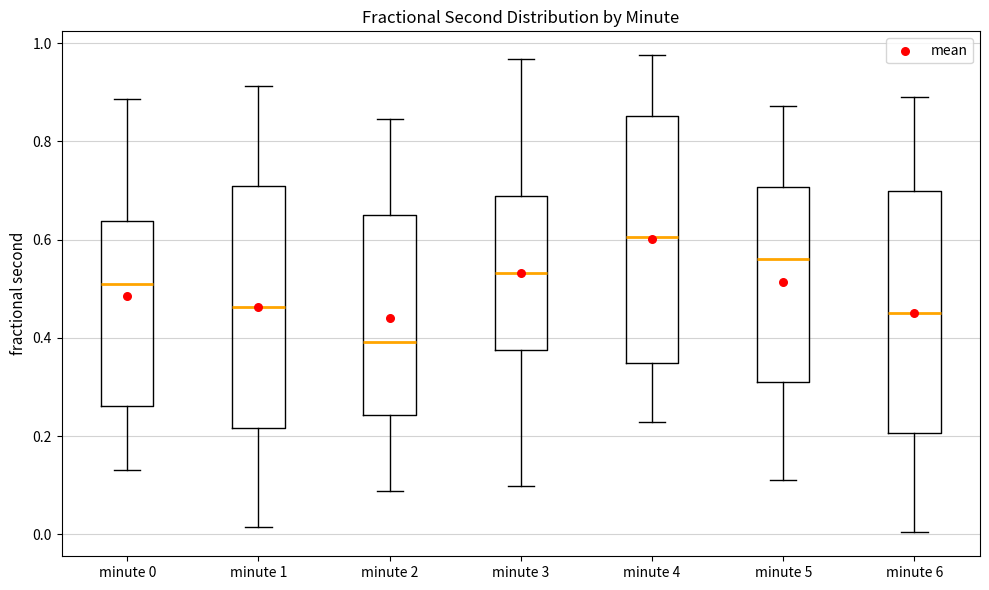

Reading left to right, read every box against the y-axis: the position of its median line, the range the box covers, and the ends of its whiskers. The values are not printed on the chart, so give them approximately, as read against the axis.

minute 0: median 0.52, box 0.26 to 0.64, whiskers 0.14 to 0.88
minute 1: median 0.46, box 0.22 to 0.72, whiskers 0.02 to 0.92
minute 2: median 0.40, box 0.24 to 0.66, whiskers 0.08 to 0.84
minute 3: median 0.54, box 0.38 to 0.68, whiskers 0.10 to 0.96
minute 4: median 0.60, box 0.34 to 0.86, whiskers 0.22 to 0.98
minute 5: median 0.56, box 0.32 to 0.70, whiskers 0.12 to 0.88
minute 6: median 0.46, box 0.20 to 0.70, whiskers 0.00 to 0.90